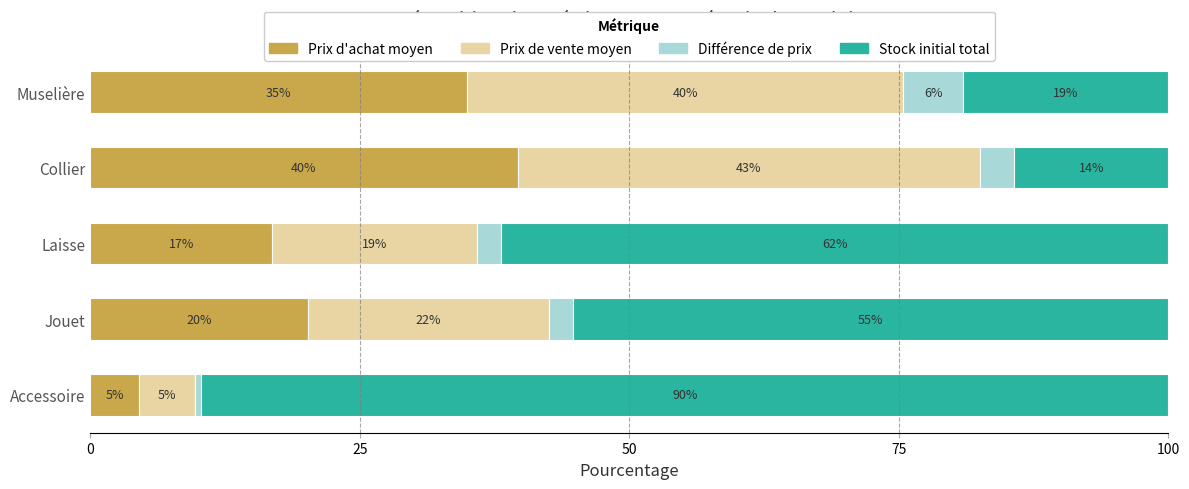

At how many categories does at least one series exceed 75?

1